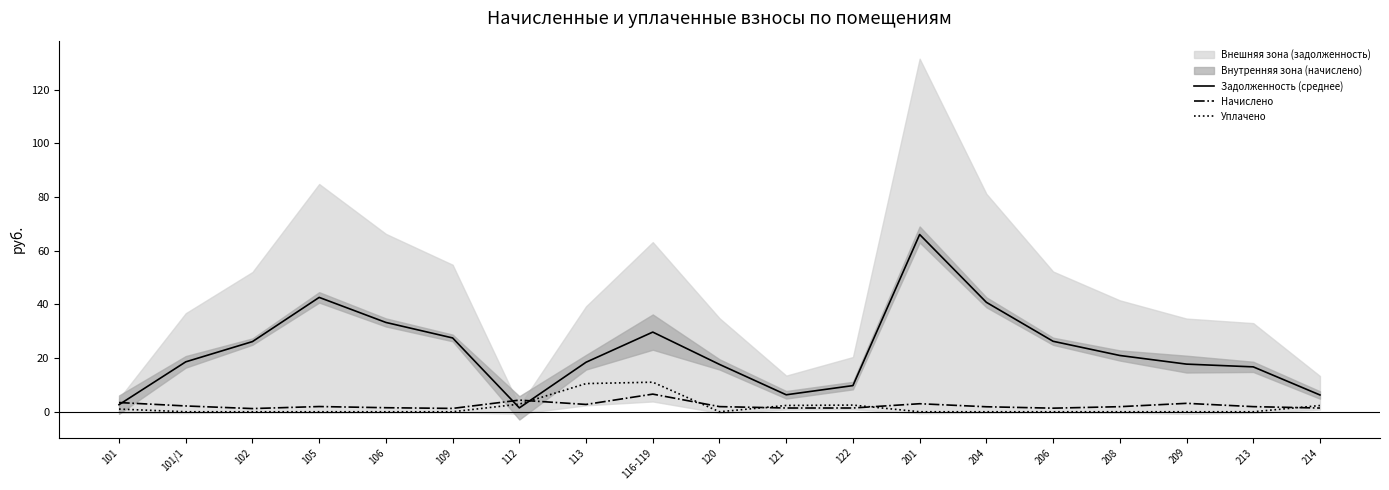

Does the chart display data point markers on the line(s)?

No